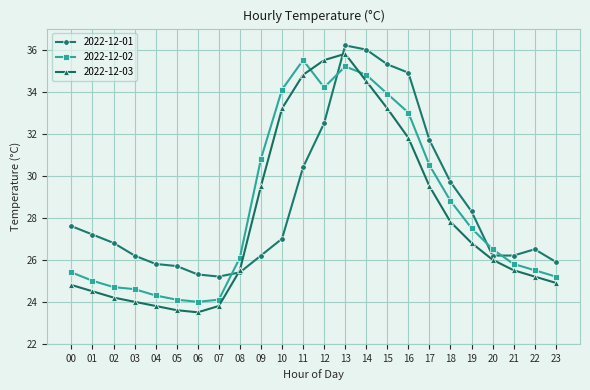

At how many categories does at least one series exceed 27?

13